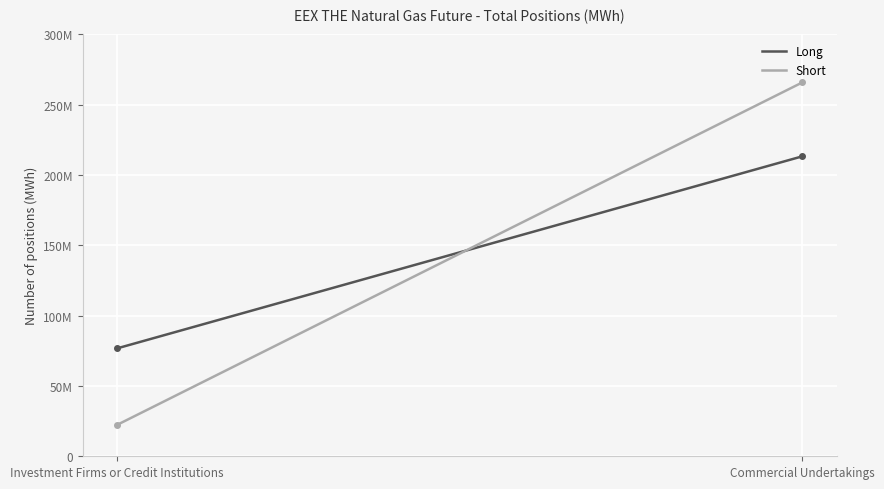

Which category has the lowest value in the Short series?

Investment Firms or Credit Institutions